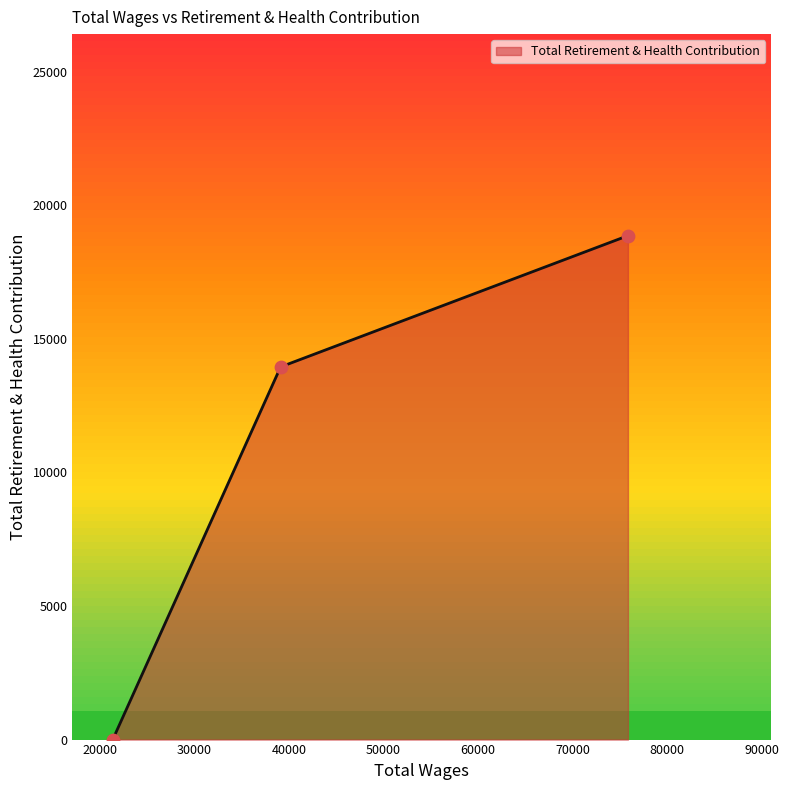

Which has a higher value, 39111.0 or 21345.0?

39111.0